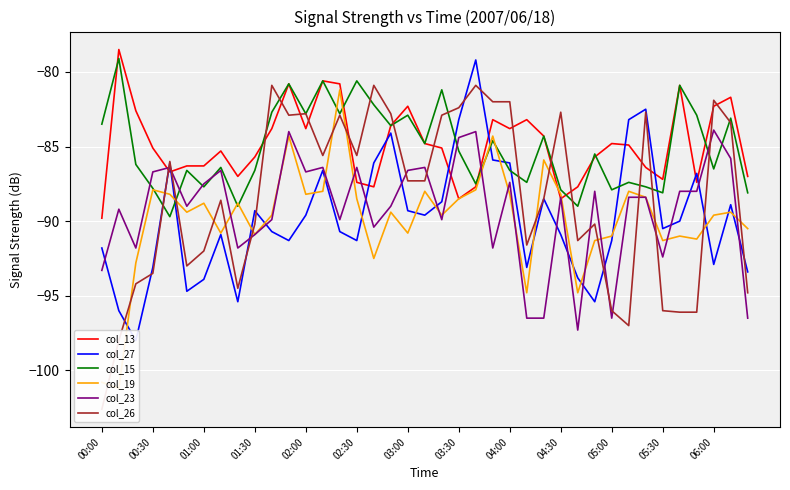

What is the maximum value for col_23?

-83.9